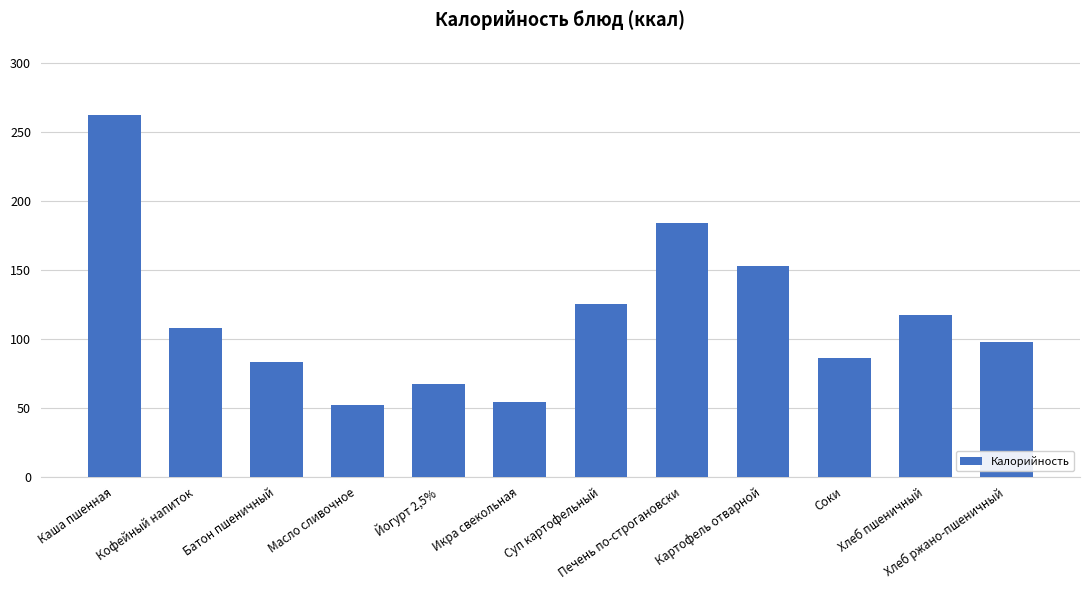

At which category does the chart reach its peak across all series?

Каша пшенная